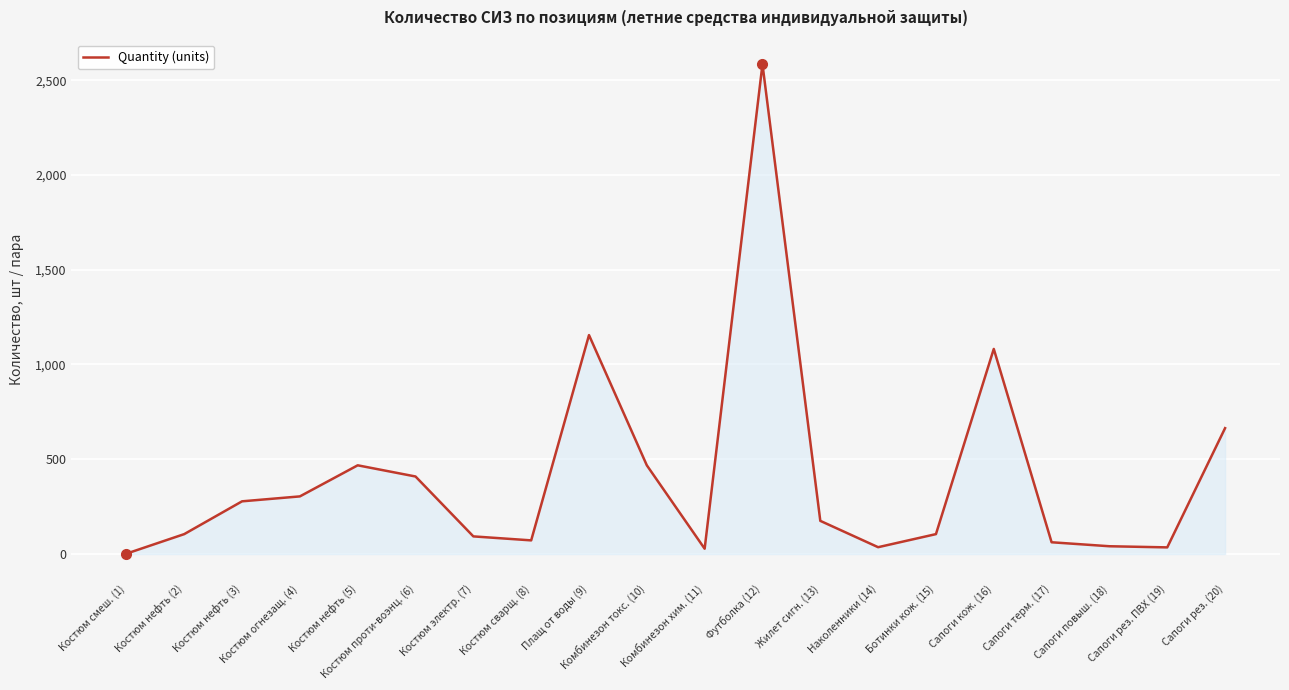

Which category has the highest value across all series?

Футболка (12)